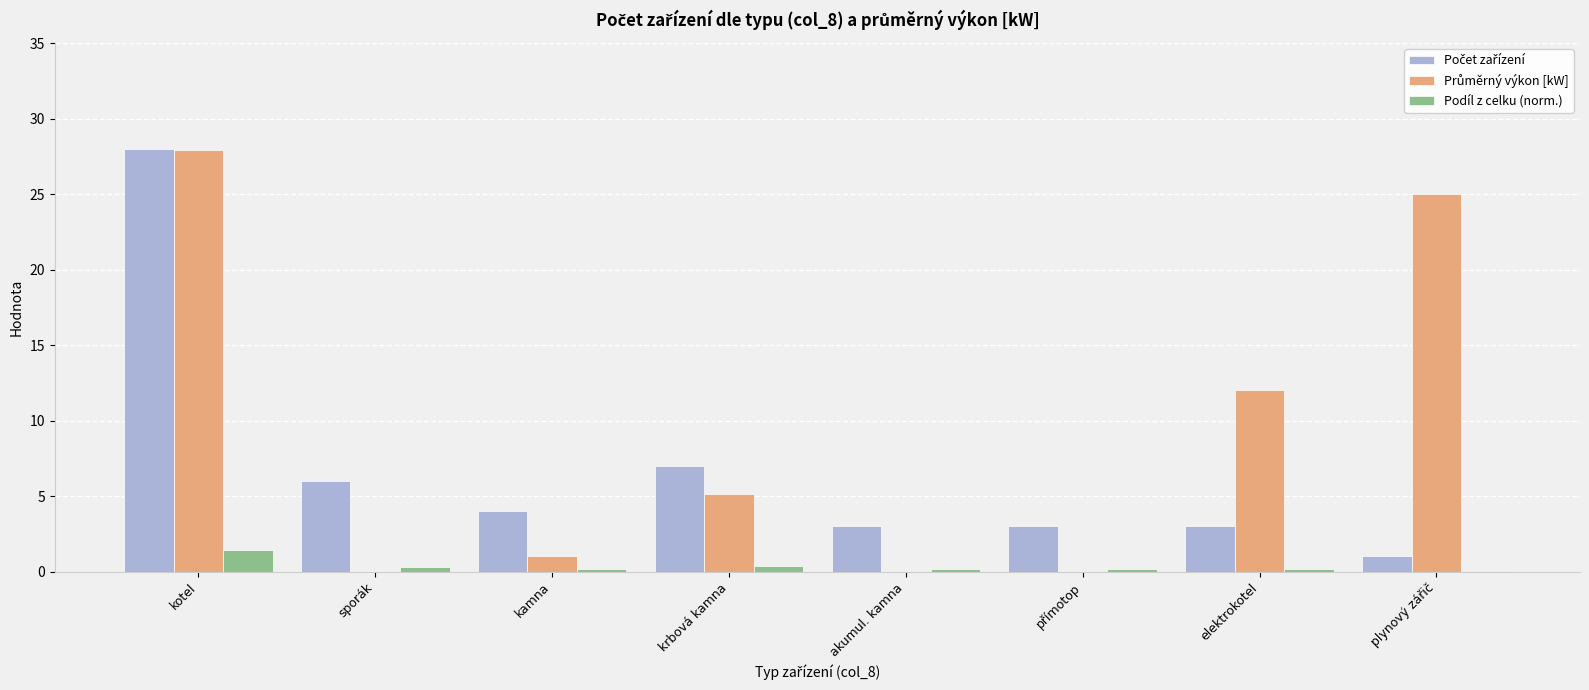

What is the sum of all Podíl z celku (norm.) values?

2.8